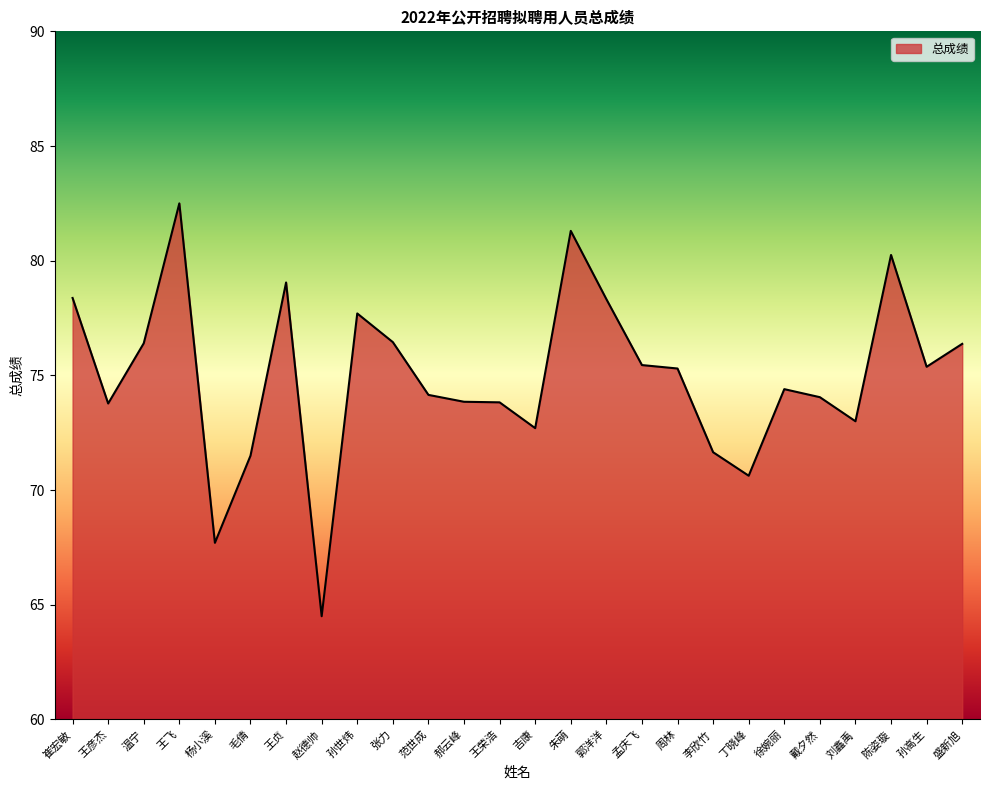

Which has a higher value, 吉康 or 孙高生?

孙高生